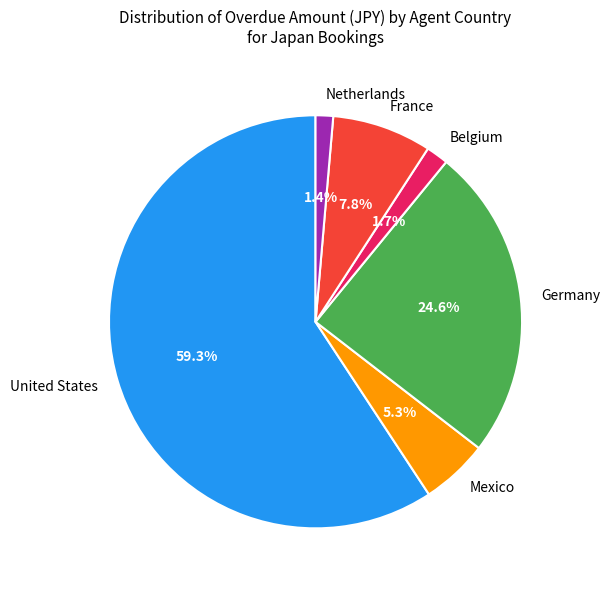

Approximately how many times larger is the value at United States compared to Germany?

2.4